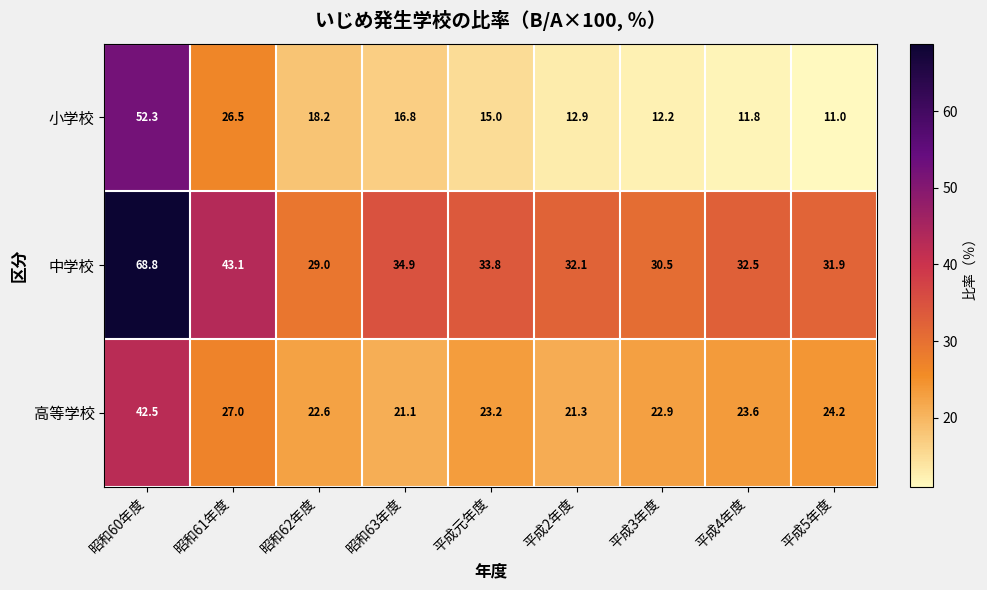

Reading left to right, what are all the values shown in this chart?

小学校: 52.3	26.5	18.2	16.8	15.0	12.9	12.2	11.8	11.0
中学校: 68.8	43.1	29.0	34.9	33.8	32.1	30.5	32.5	31.9
高等学校: 42.5	27.0	22.6	21.1	23.2	21.3	22.9	23.6	24.2